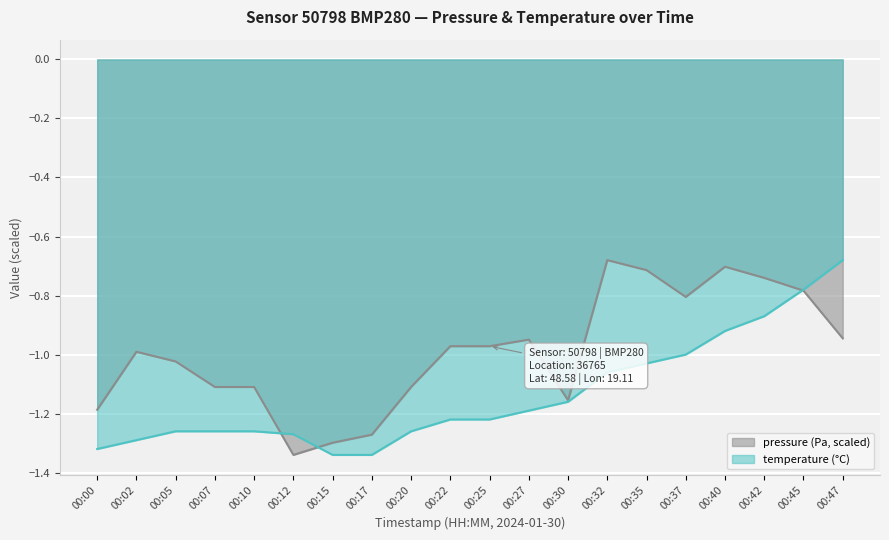

Read the pressure value at 00:12.

-1.3